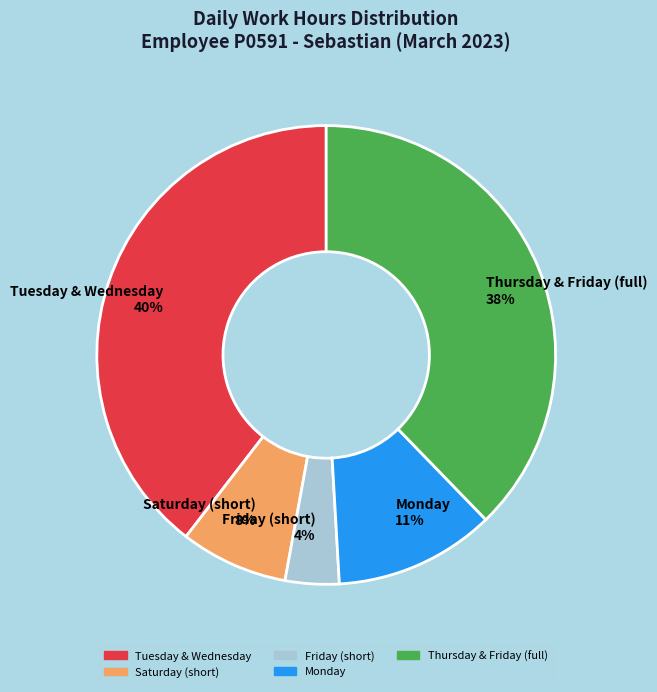

To the nearest percent, what percentage of the pie is Thursday & Friday (full)?

38%